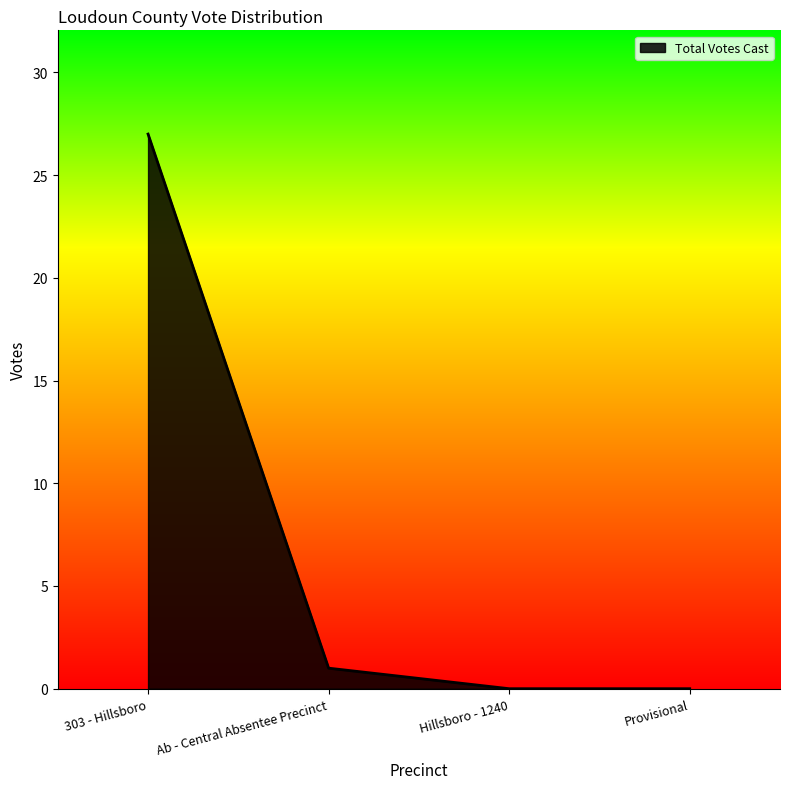

Is it true that the value at Hillsboro - 1240 is 0?

True